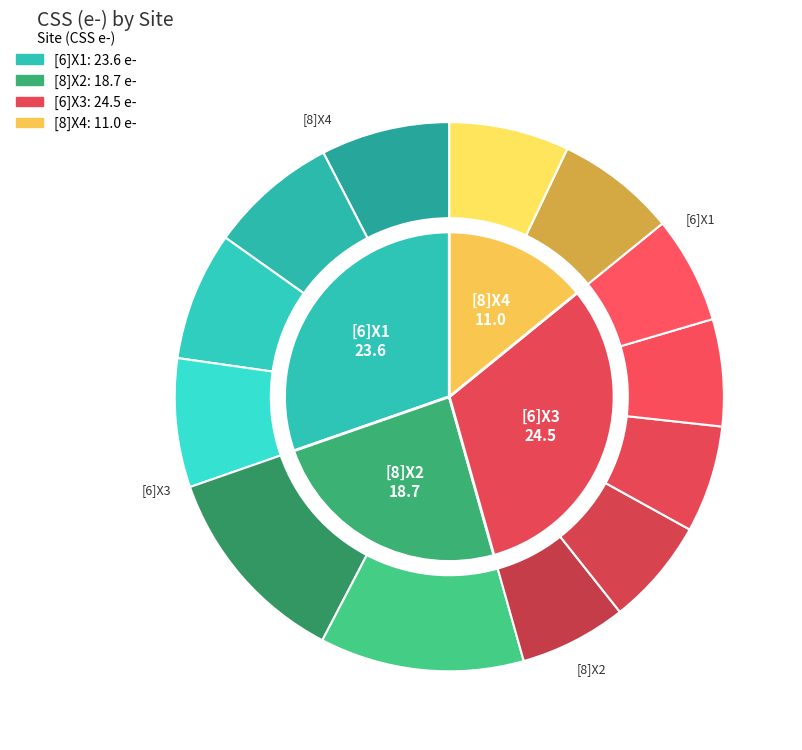

To the nearest percent, what is the difference between the largest and smallest slice percentages?

17%